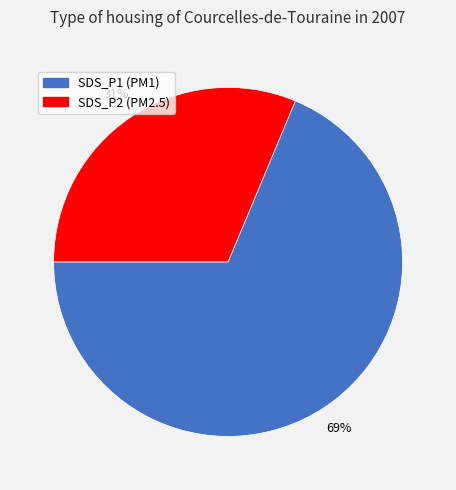

Is there a majority slice in this chart?

Yes